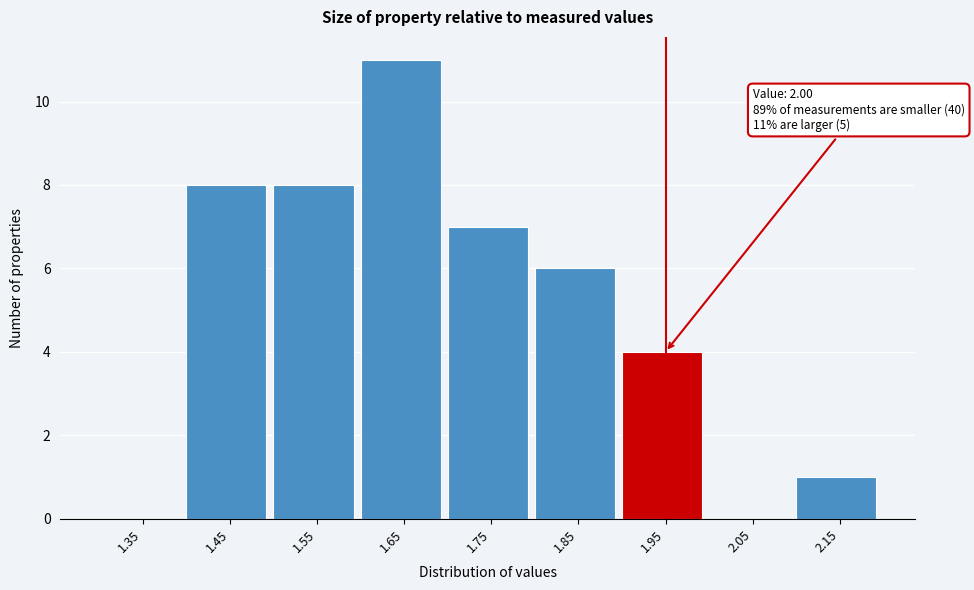

Reading left to right, extract all data points from this chart.

1.35=0	1.45=8	1.55=8	1.65=11	1.75=7	1.85=6	1.95=4	2.05=0	2.15=1